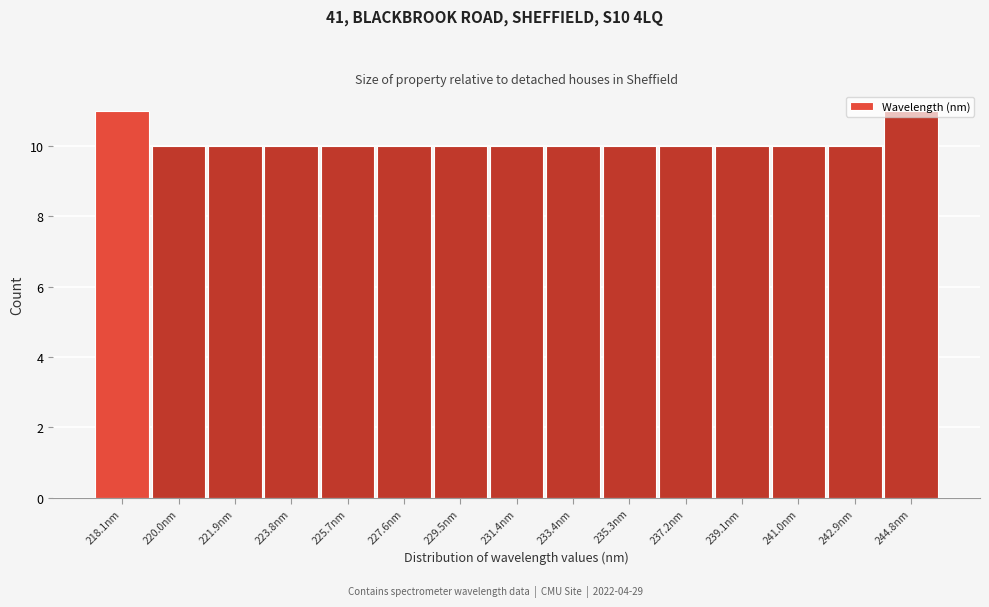

What is the sum of all values?

152